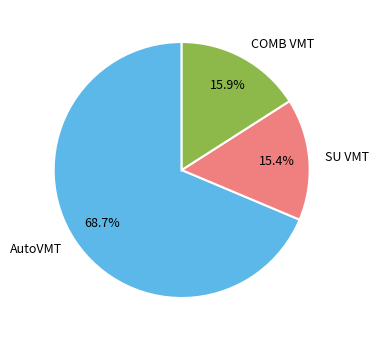

What is the smallest slice in the pie chart?

SU VMT